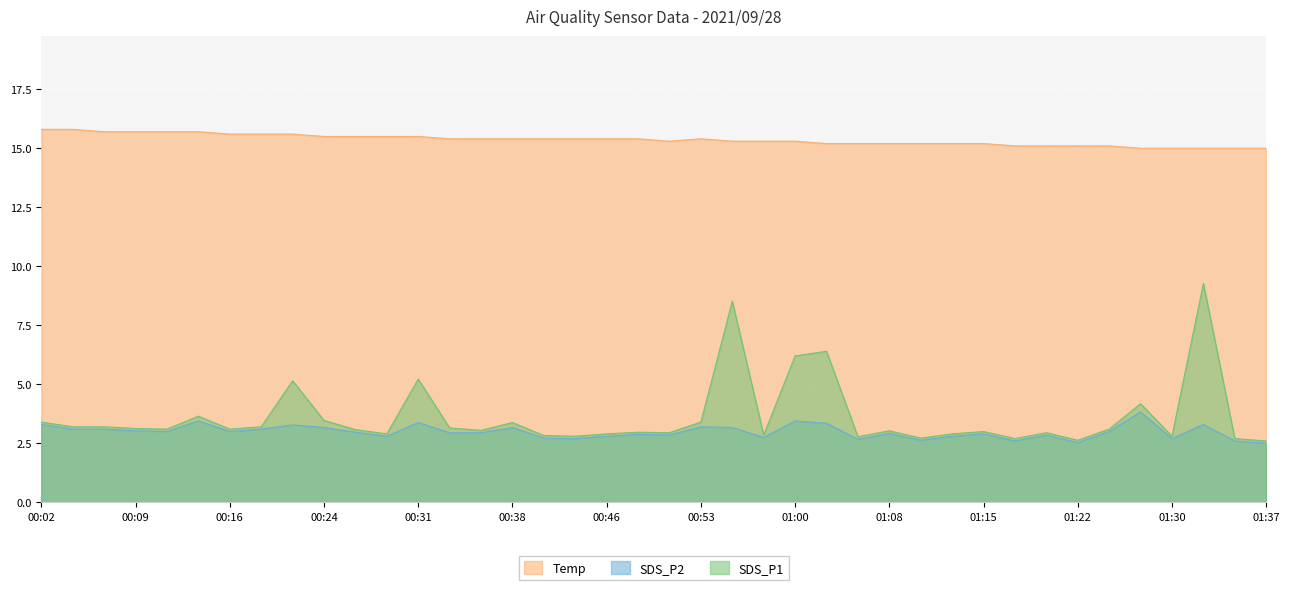

Which series has the largest total across all categories?

Temp